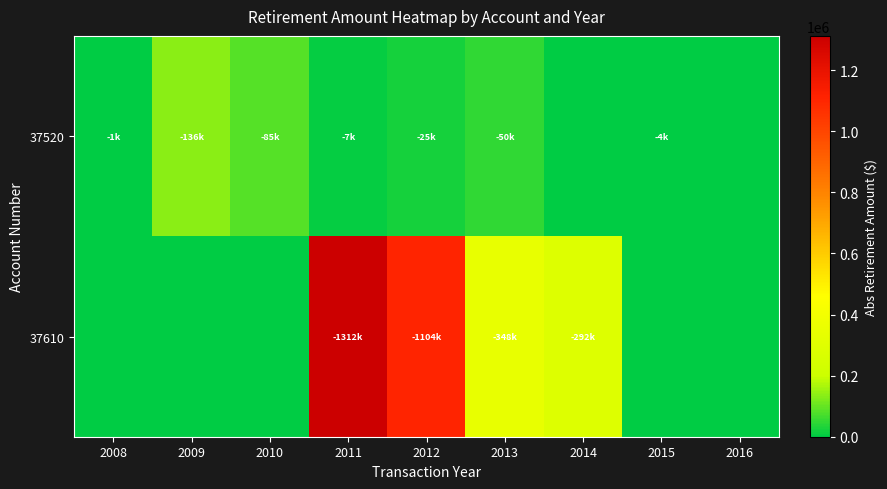

Reading right to left, what are all the values shown in this chart?

37520: 2016=0.0	2015=4002.0	2014=0.0	2013=50285.5	2012=25234.0	2011=7326.0	2010=84656.8	2009=136045.6	2008=884.1
37610: 2016=0.0	2015=0.0	2014=292068.5	2013=347661.4	2012=1103827.4	2011=1311923.8	2010=0.0	2009=0.0	2008=0.0